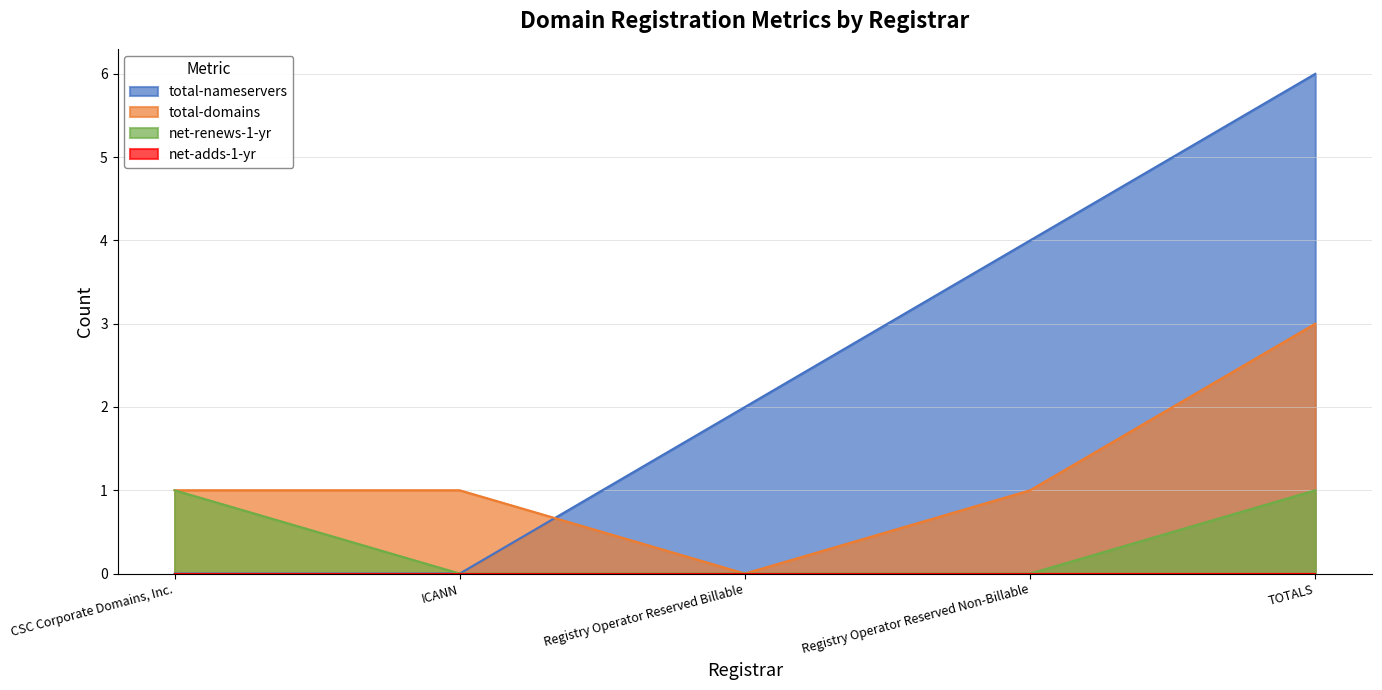

Reading left to right, list all the values displayed in this chart.

total-nameservers: CSC Corporate Domains, Inc.=0	ICANN=0	Registry Operator Reserved Billable=2	Registry Operator Reserved Non-Billable=4	TOTALS=6
total-domains: CSC Corporate Domains, Inc.=1	ICANN=1	Registry Operator Reserved Billable=0	Registry Operator Reserved Non-Billable=1	TOTALS=3
net-renews-1-yr: CSC Corporate Domains, Inc.=1	ICANN=0	Registry Operator Reserved Billable=0	Registry Operator Reserved Non-Billable=0	TOTALS=1